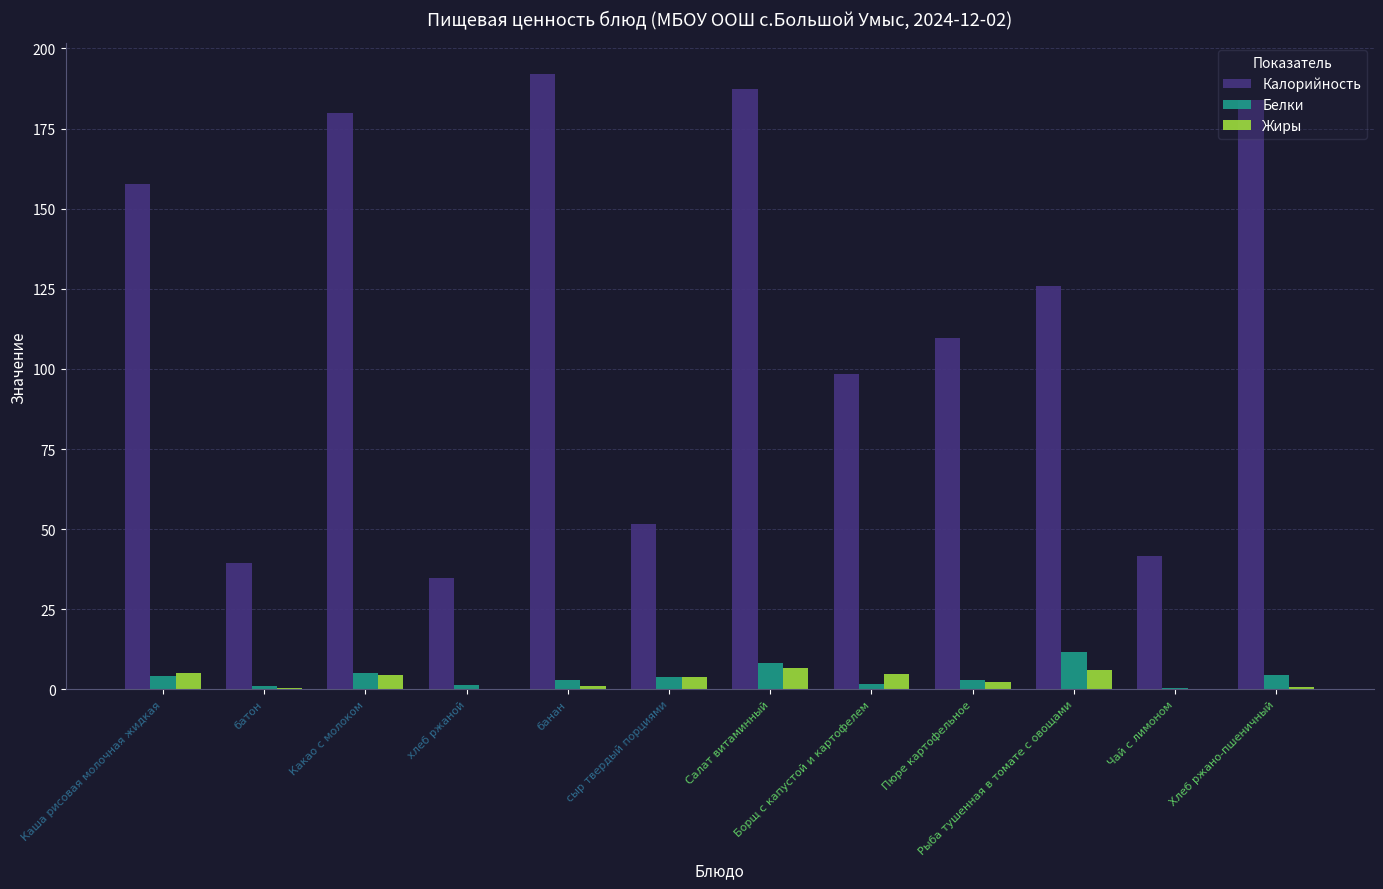

Which series has the largest total across all categories?

Калорийность